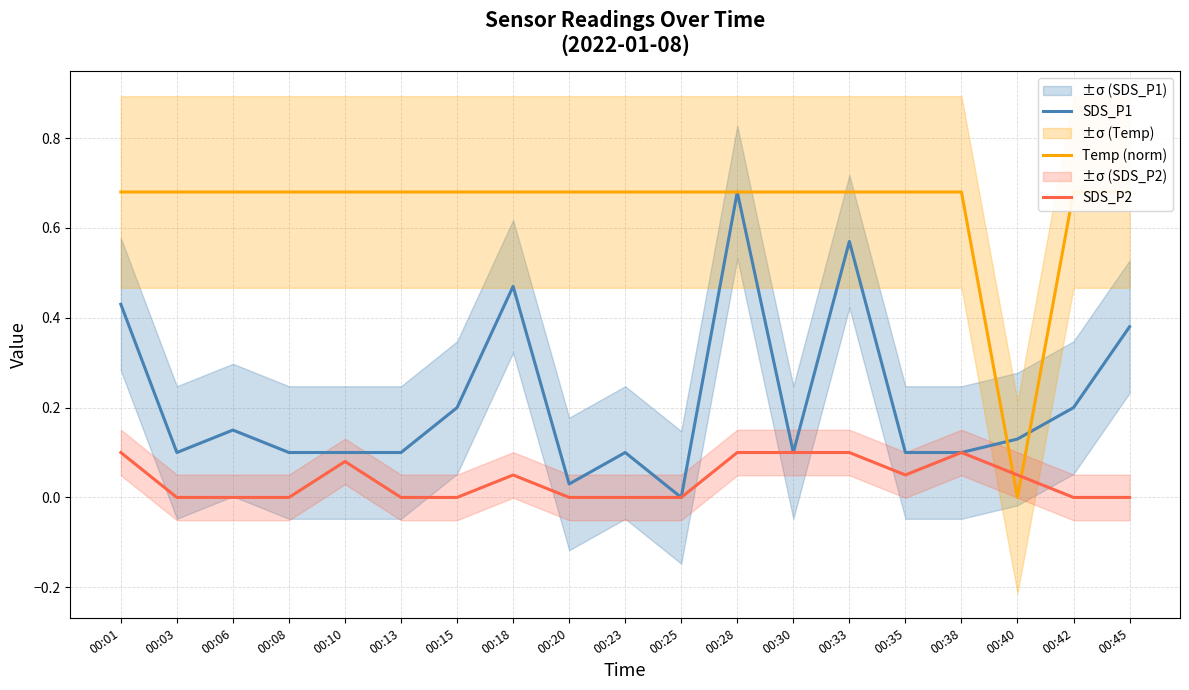

At how many categories does at least one series exceed 0?

19